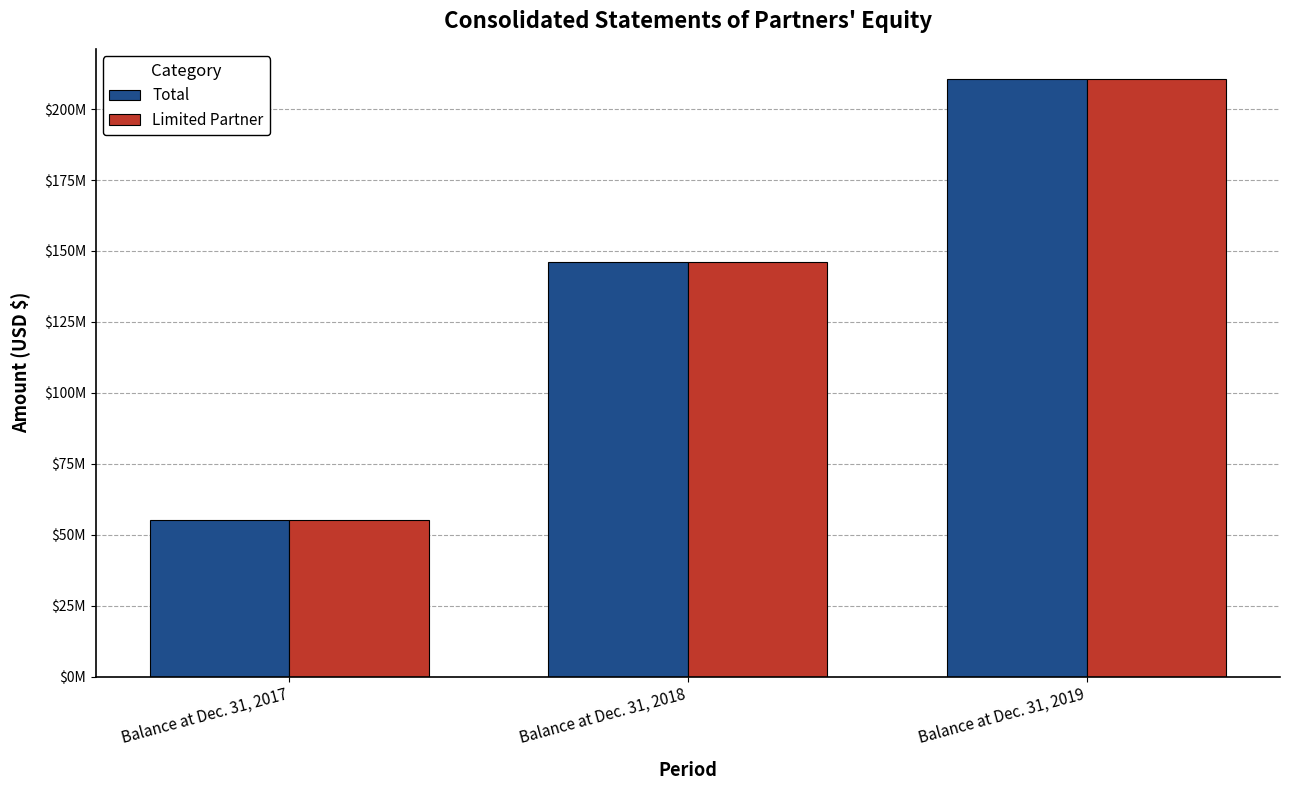

Which label corresponds to the smallest value in the chart?

Balance at Dec. 31, 2017